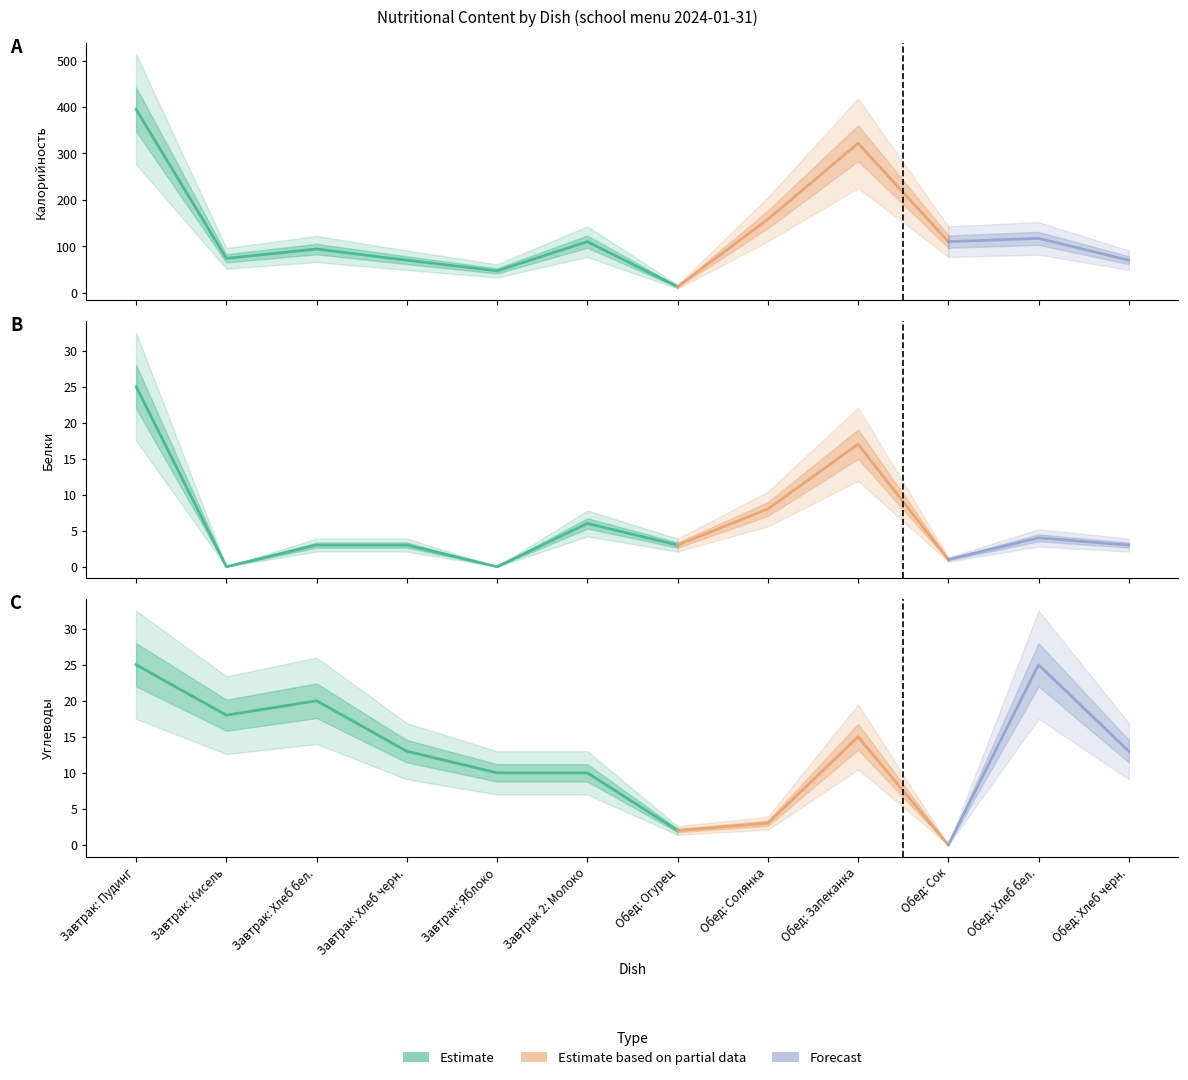

At which category does Белки reach its first local peak?

Завтрак 2: Молоко